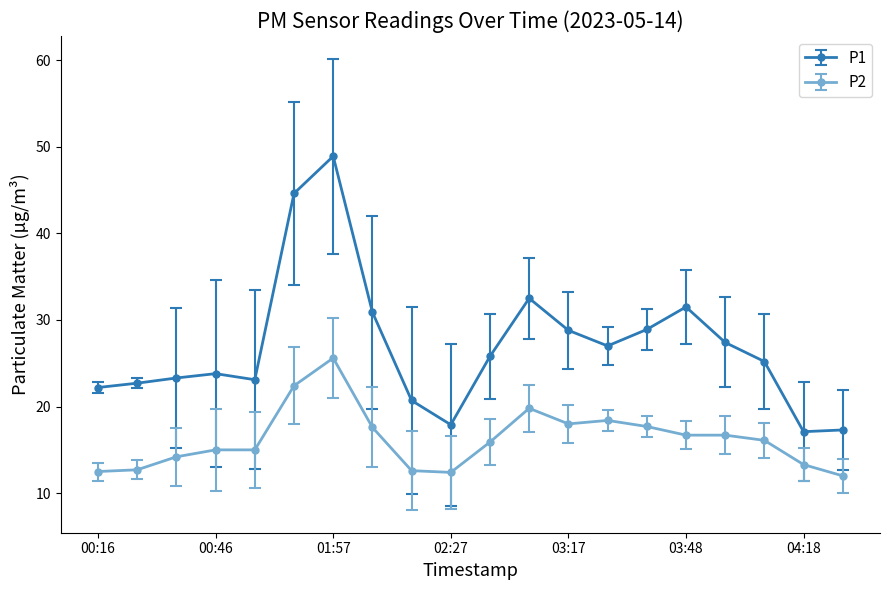

List the series in order of their peak value, highest first.

P1, P2